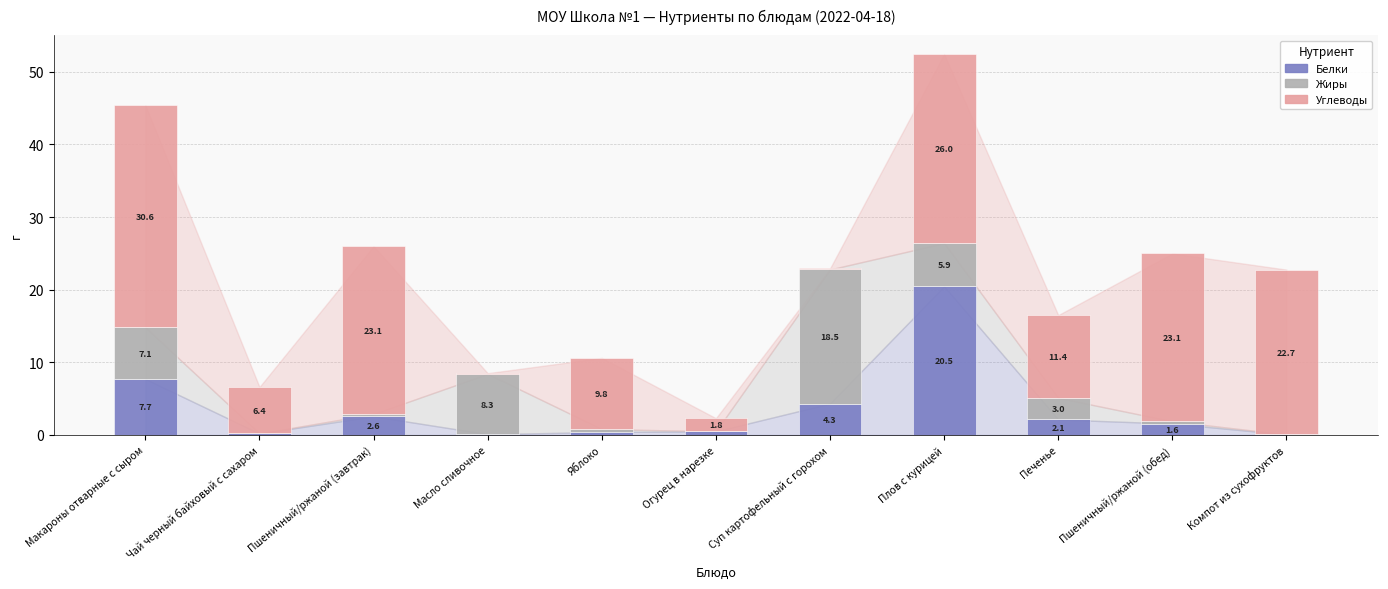

What is the sum of all Белки values?

40.0